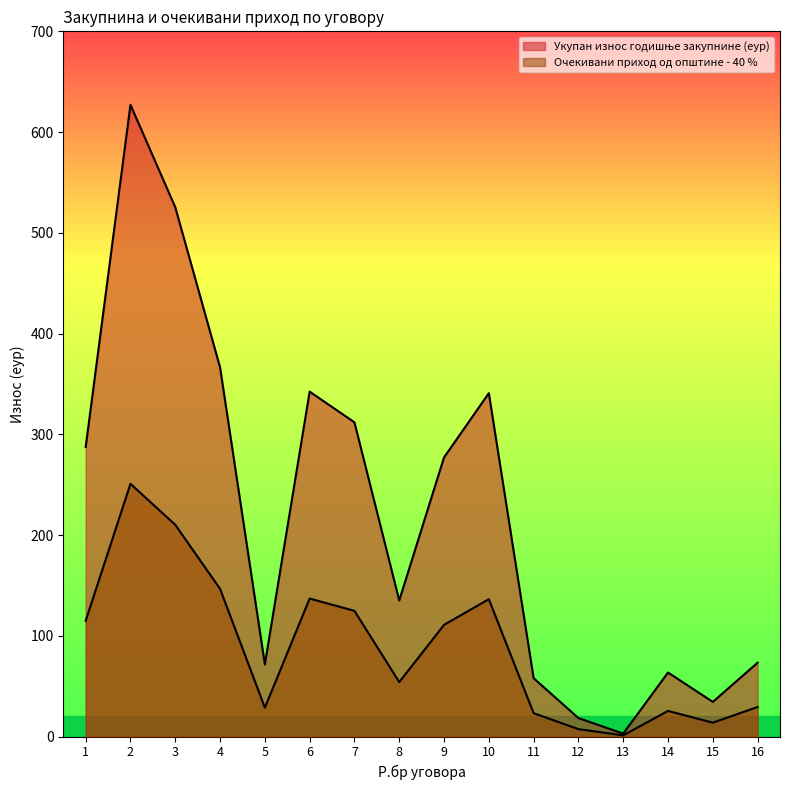

List the series in order of their overall mean, highest first.

Укупан износ годишње закупнине (еур), Очекивани приход од општине - 40 %